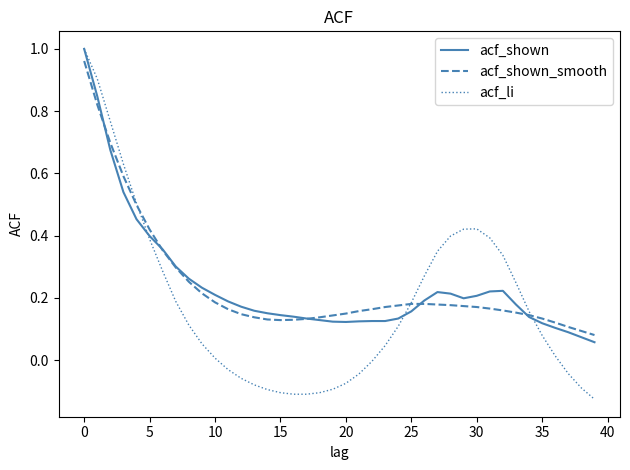

Which series has the widest spread of values?

acf_li